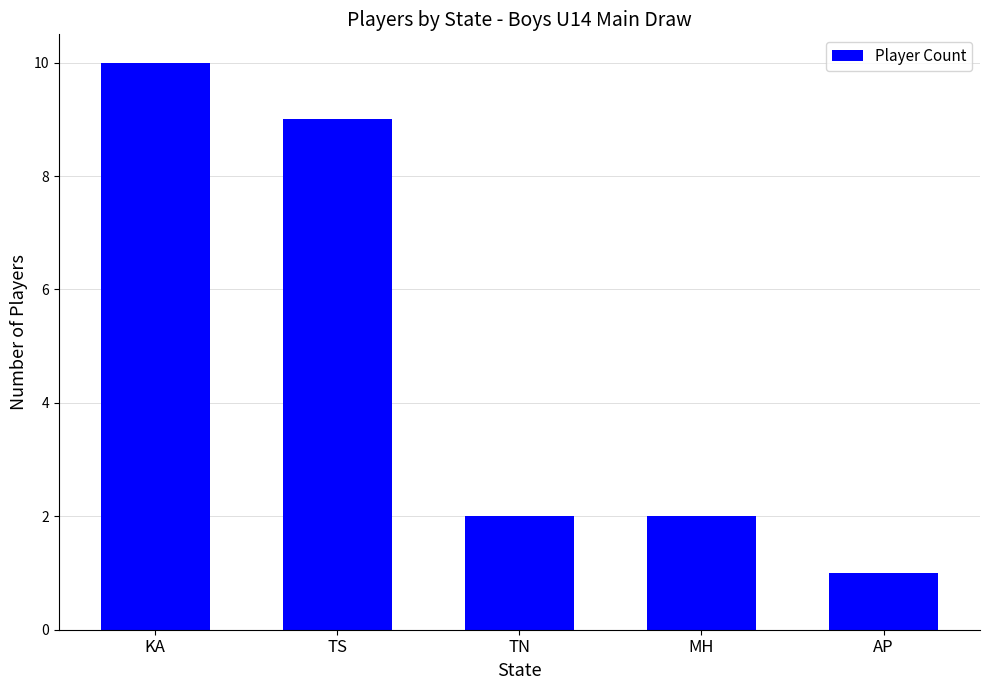

What is the value of the 5th bar from the left?

1